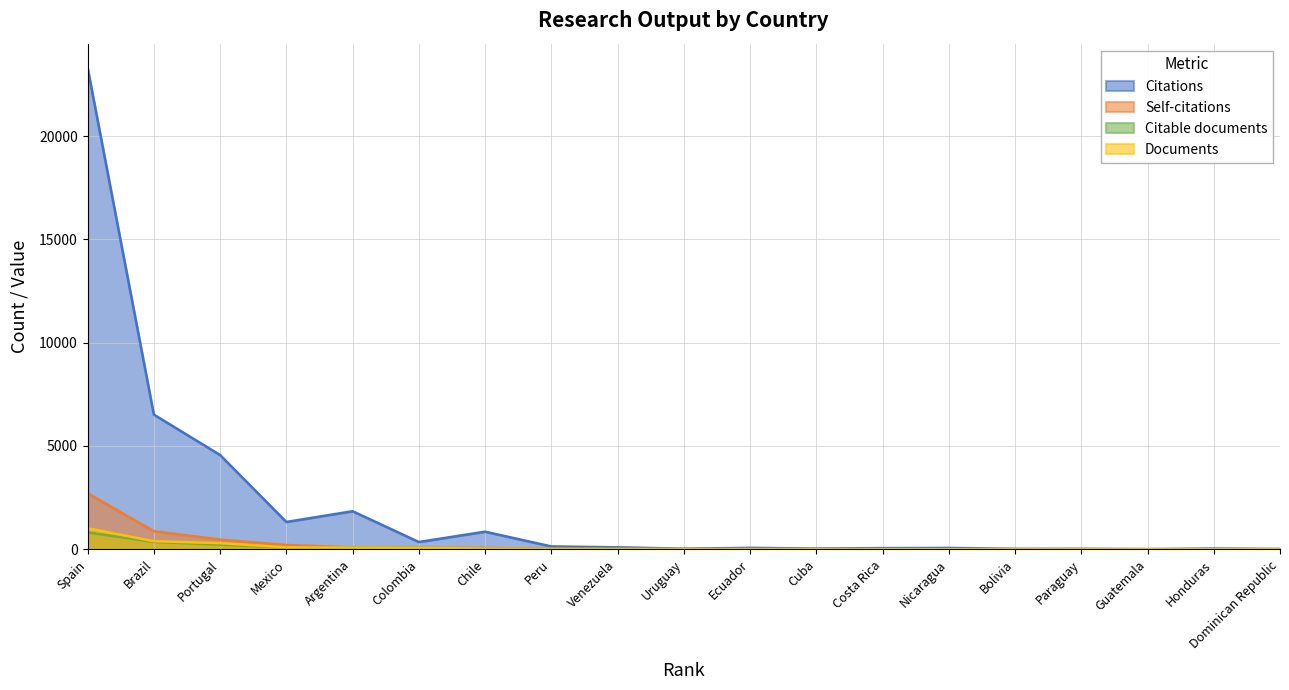

Which has a higher value, Uruguay or Spain?

Spain